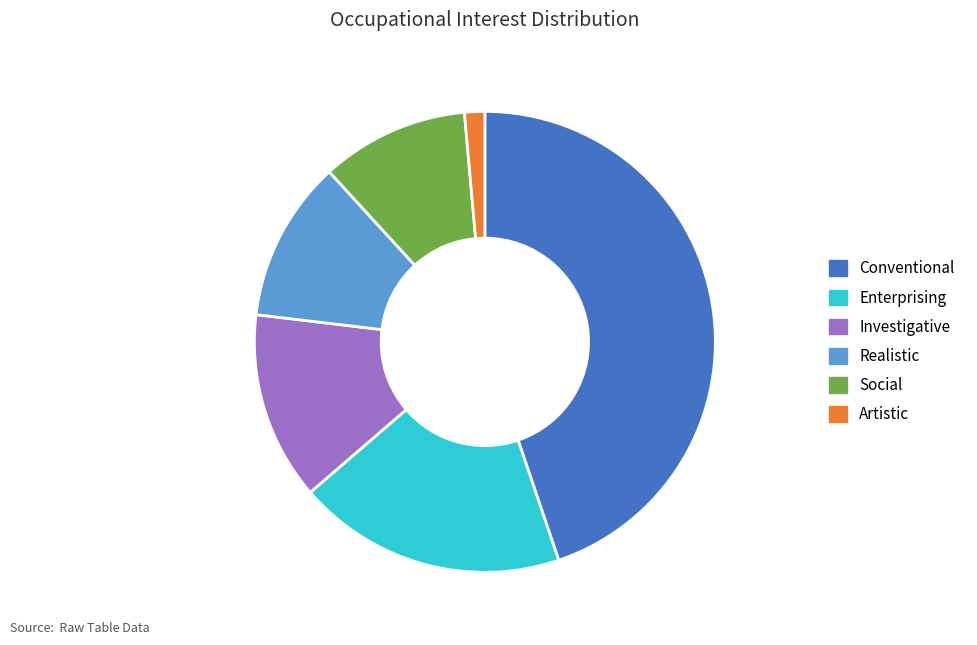

Is it true that Enterprising is 33% of the pie?

False